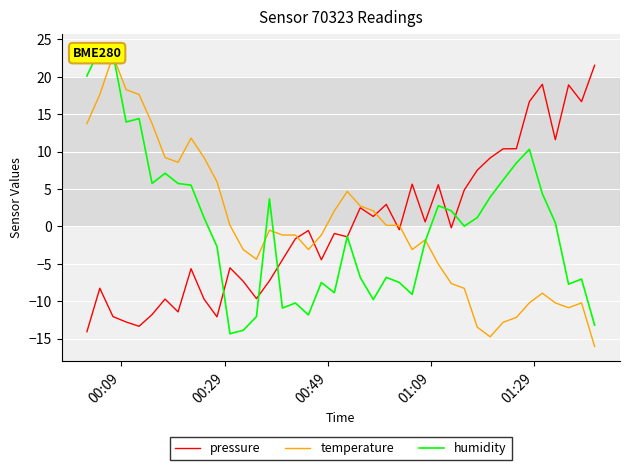

How many positive values does the humidity series have?

21